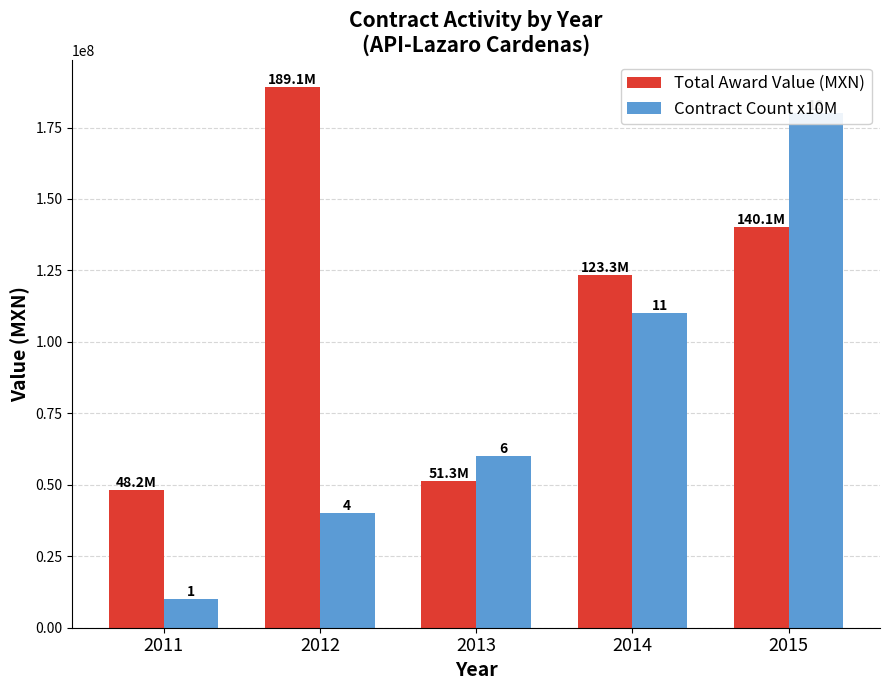

What is the difference between the maximum and minimum values in the Contract Count x10M series?

170000000.0